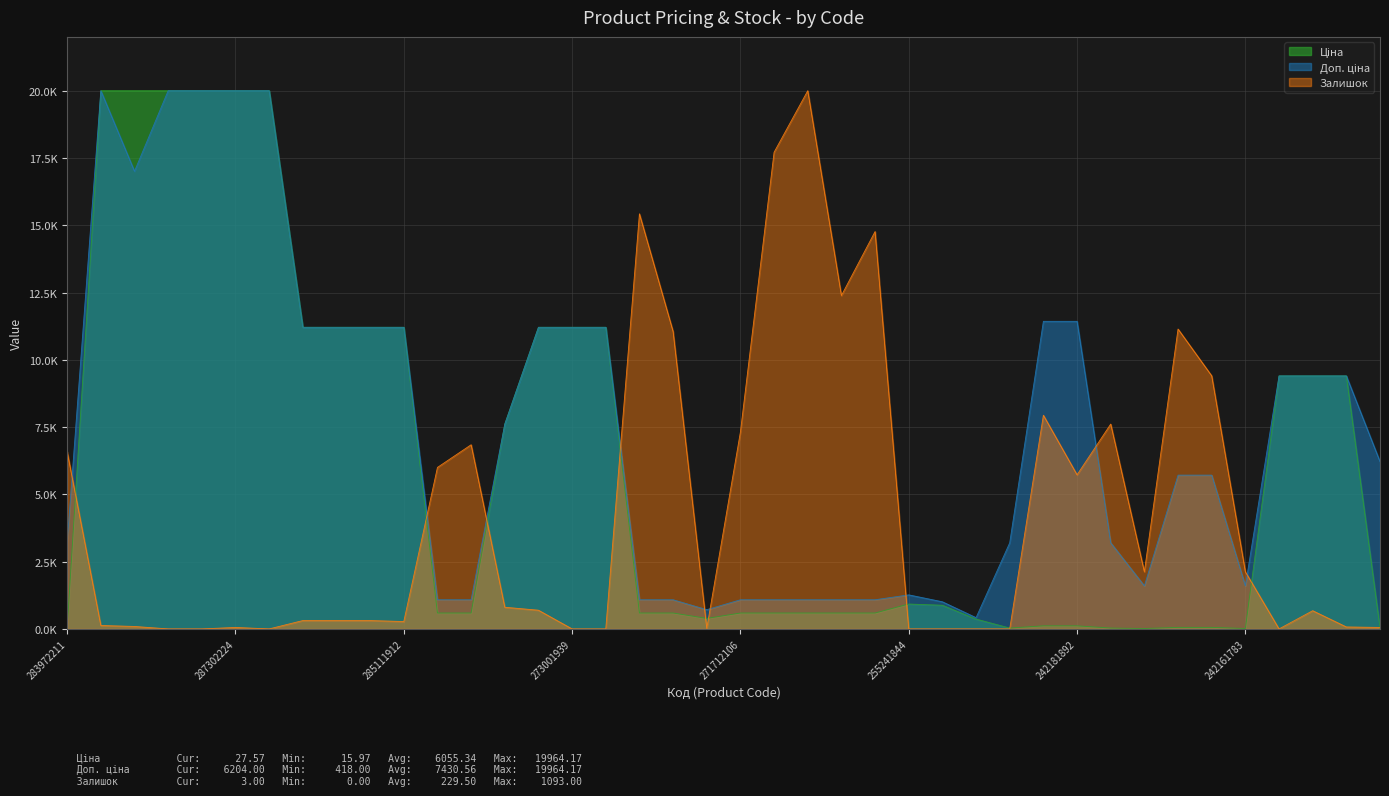

Which series has the widest spread of values?

Залишок